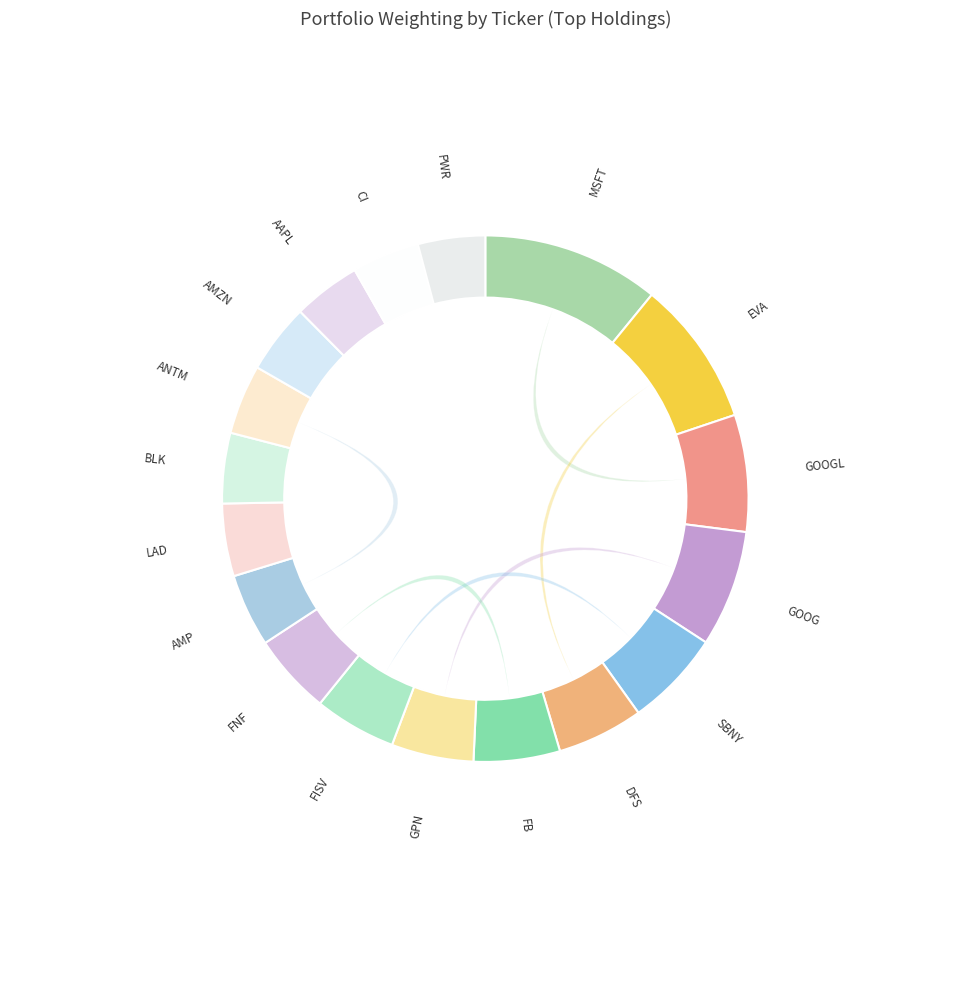

Does any single category account for the majority?

No